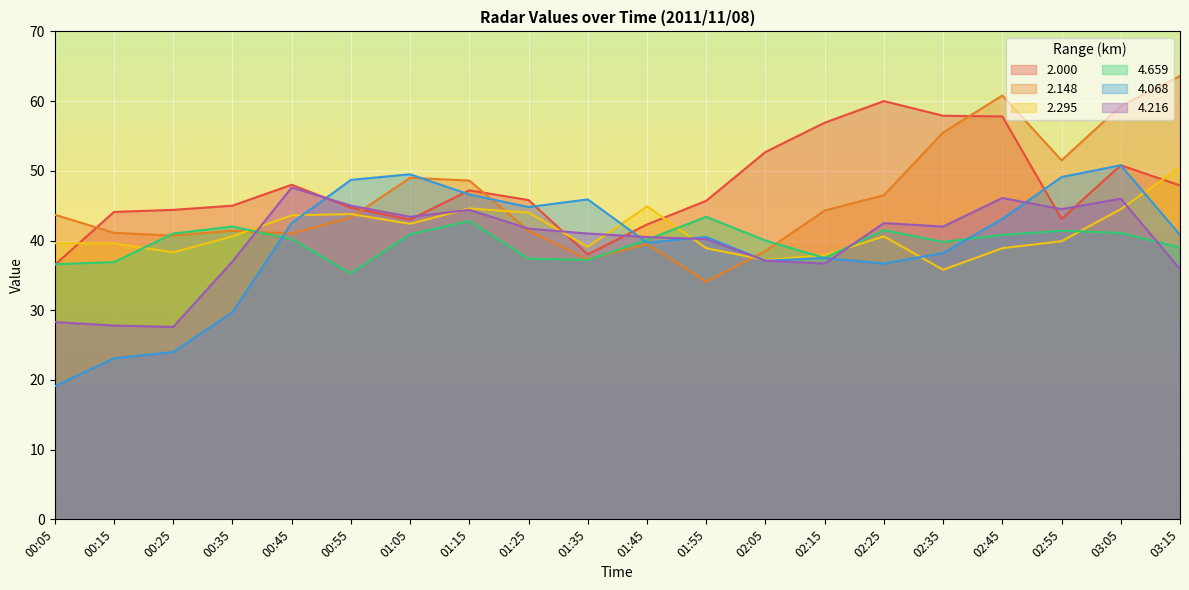

Read the 2.000 value at 03:15.

47.9